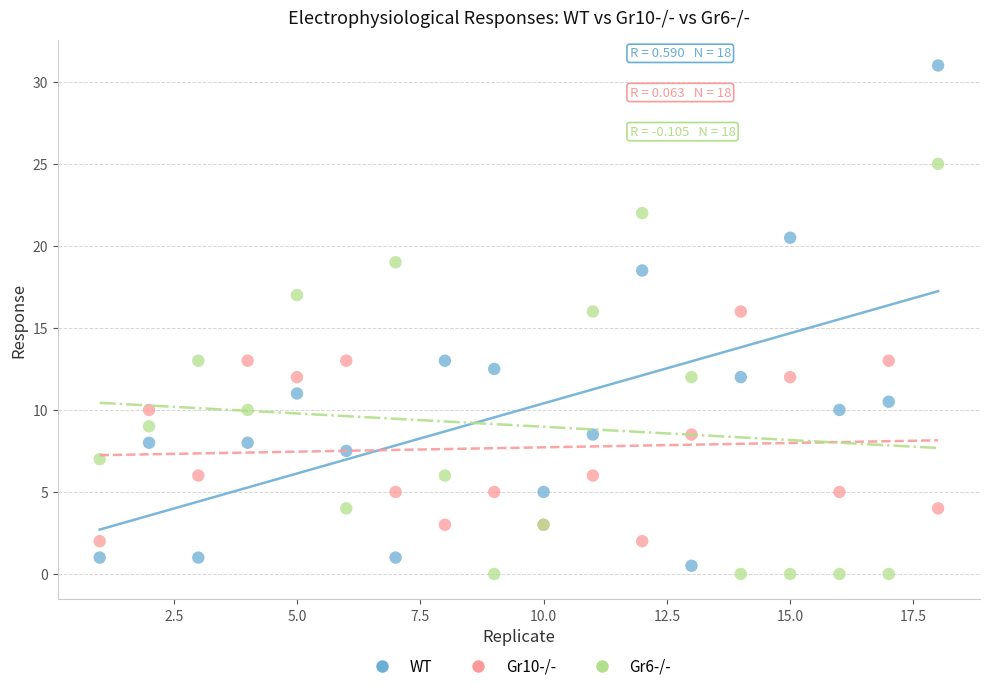

What is the X range (max minus min) for the scatter plot?

17.0